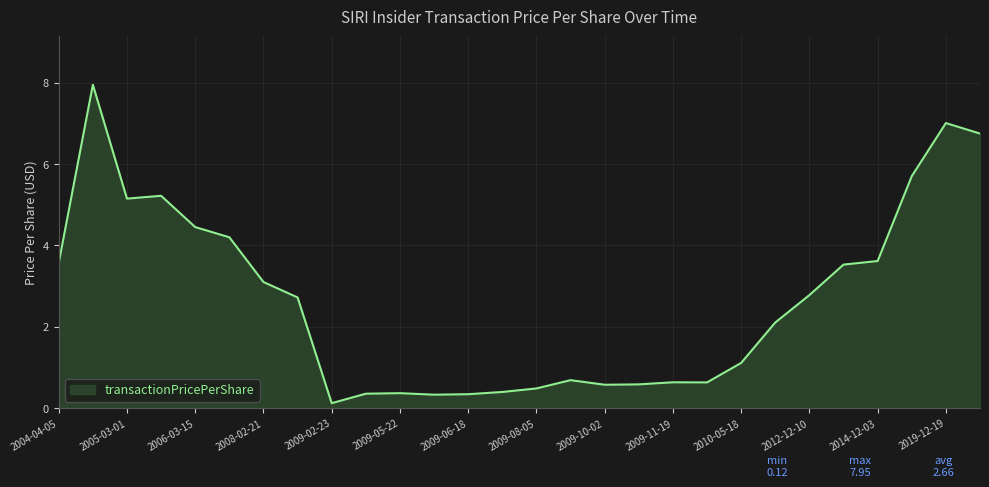

What is the difference between the maximum and minimum values?

7.8